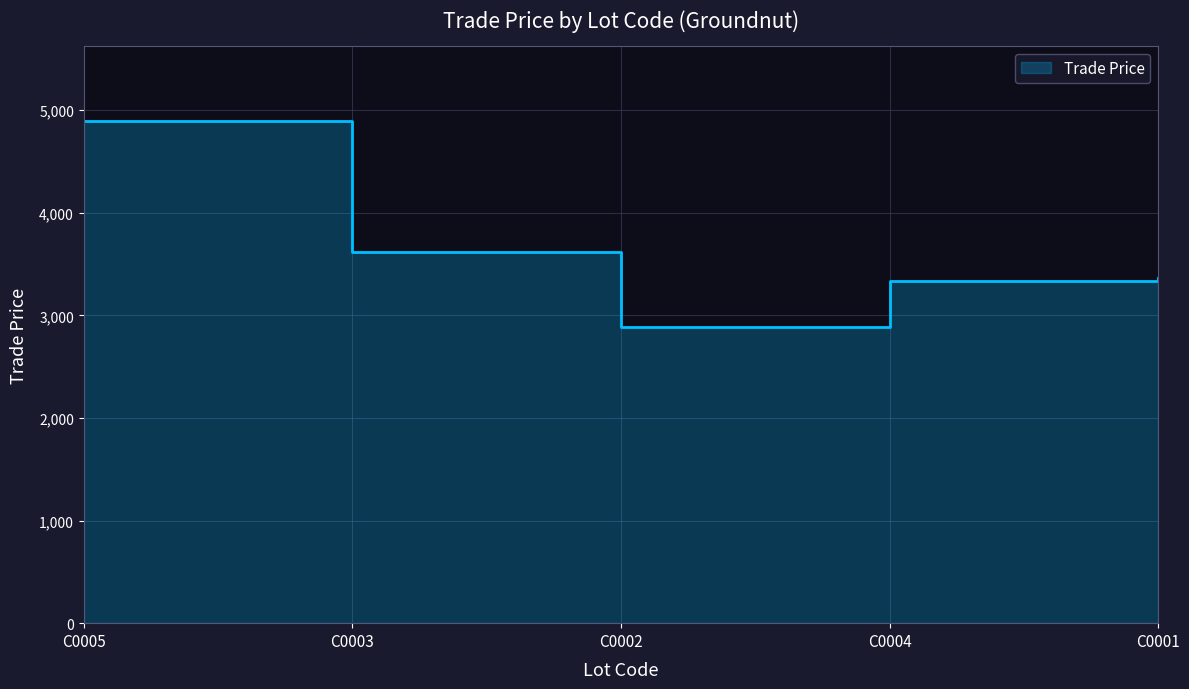

What is the difference between the values at C0001 and C0004?

21.0